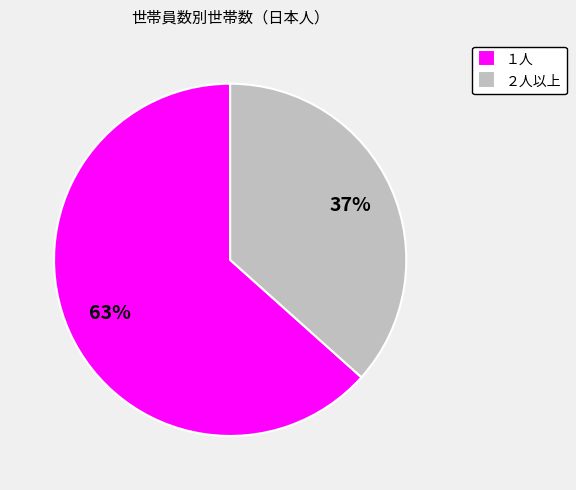

The １人 slice represents 63% of the pie. True or false?

True